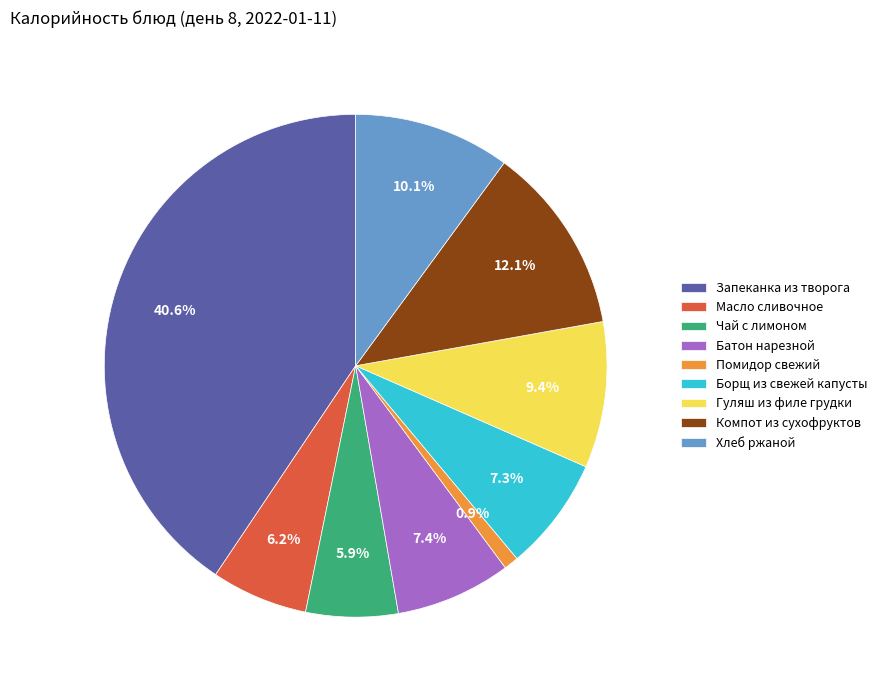

Which category has the biggest portion of the pie?

Запеканка из творога